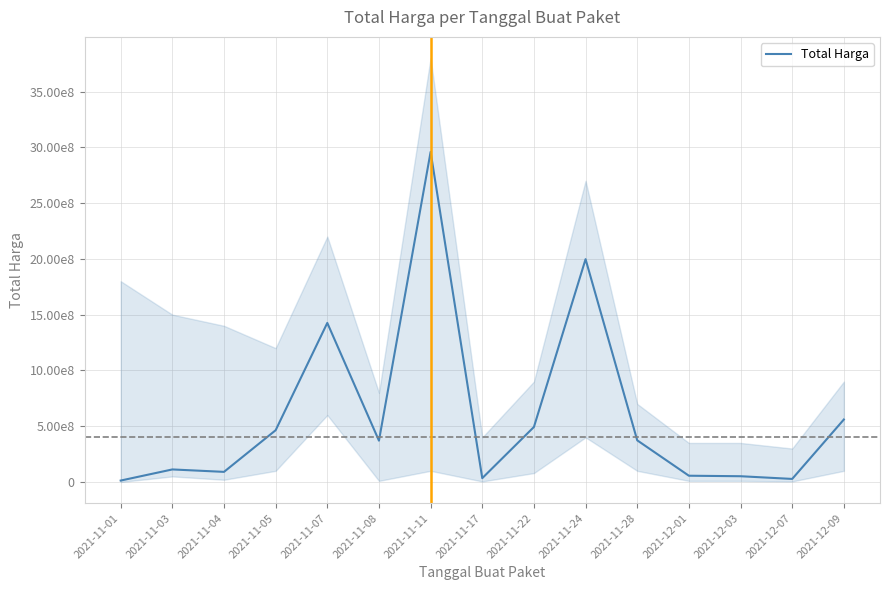

What is the difference between the maximum and minimum values?

2946175740